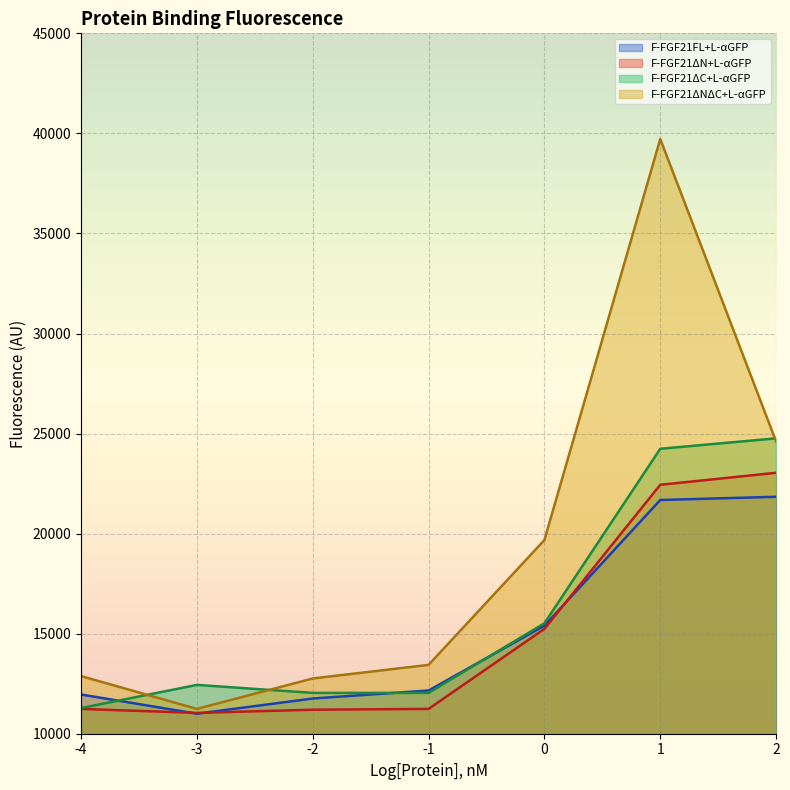

True or false: F-FGF21ΔC+L-αGFP and F-FGF21ΔN+L-αGFP intersect in this chart.

False